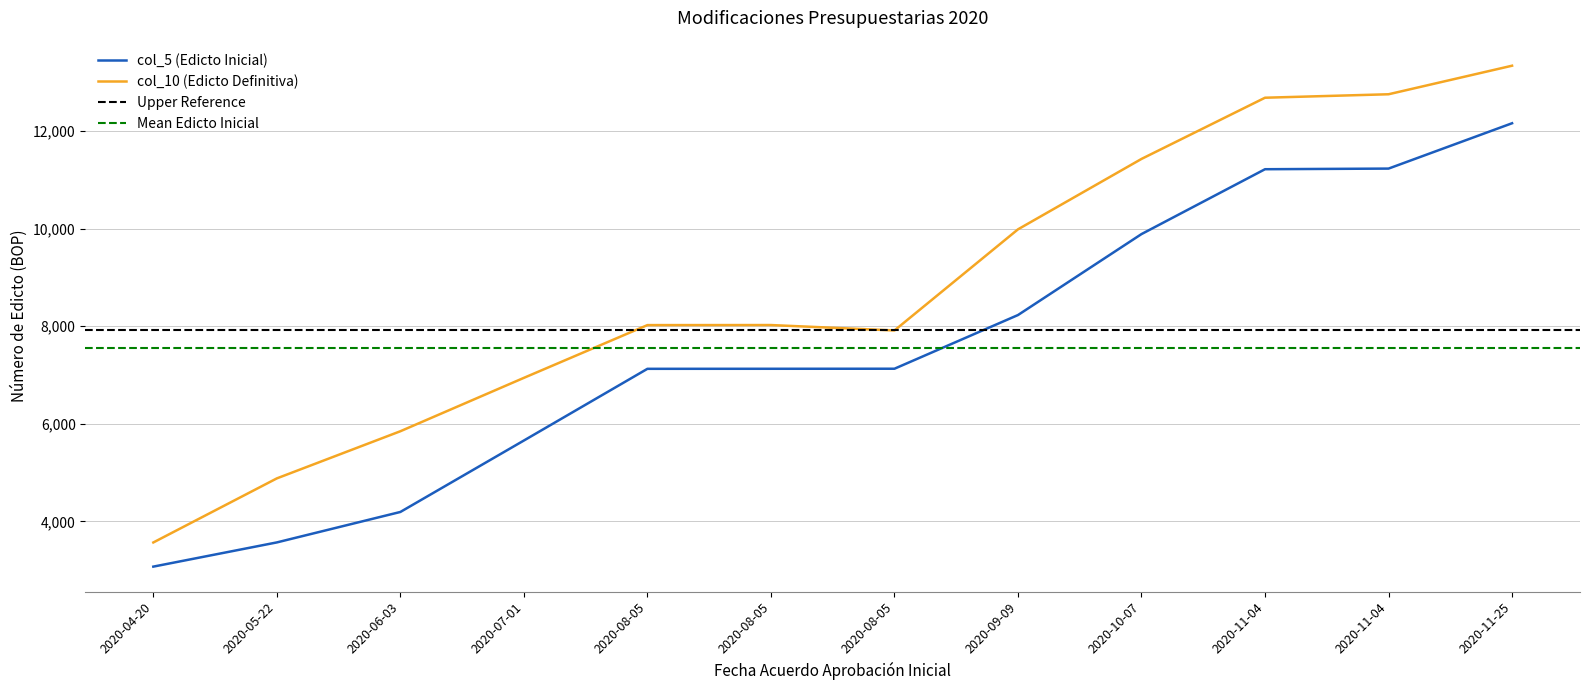

How many categories are shown in the chart?

12